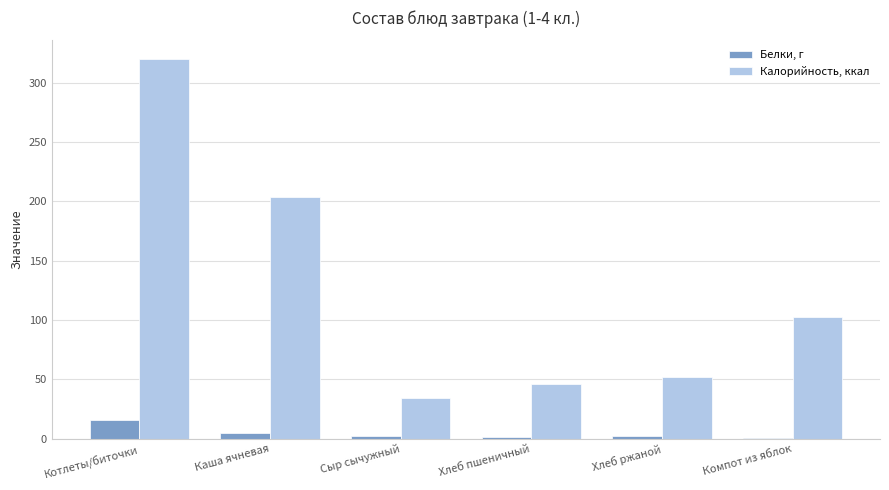

What is the average value of the Калорийность, ккал series?

126.5